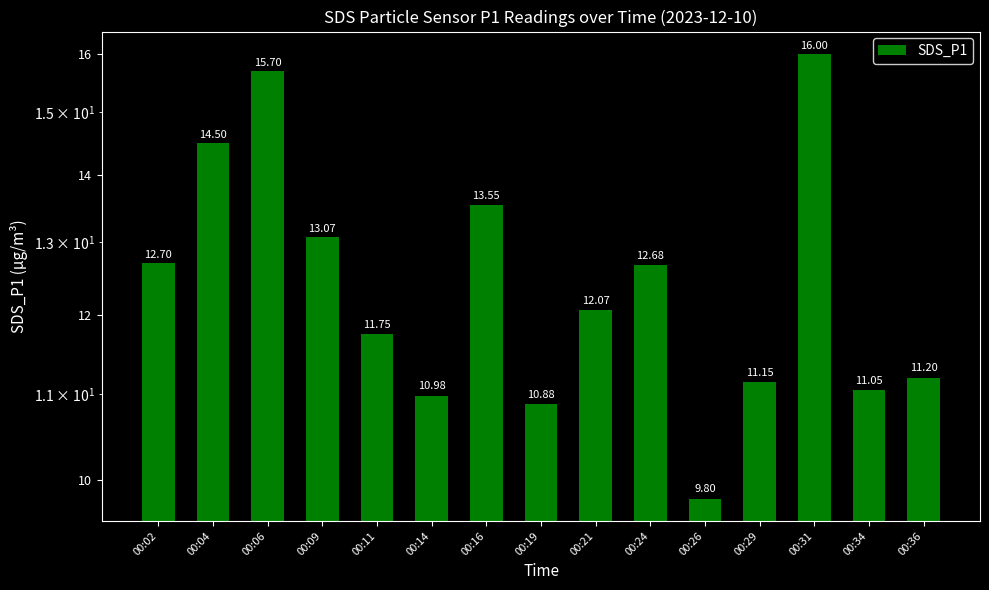

How many categories are shown in the chart?

15